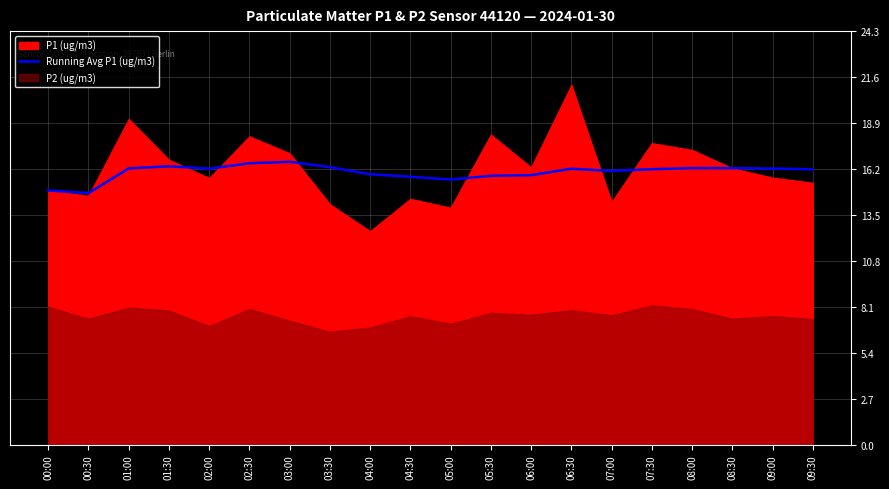

Does the chart have visible grid lines?

Yes